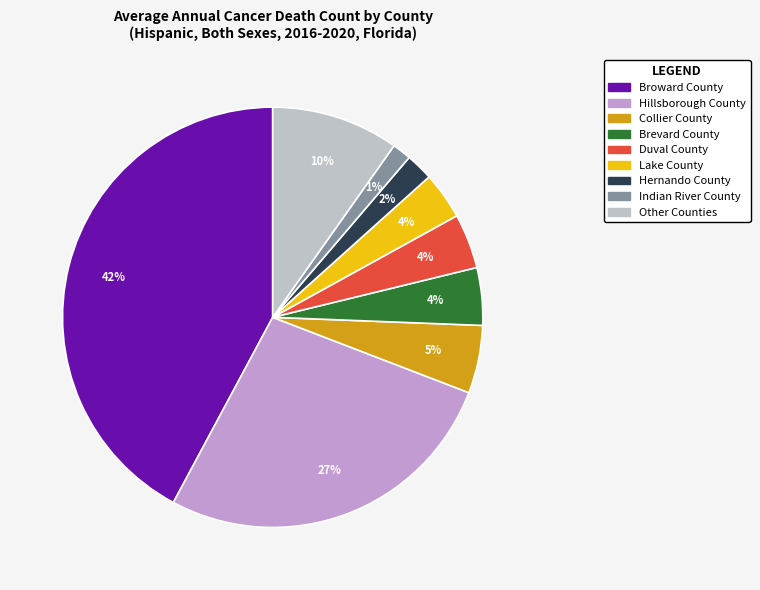

To the nearest percent, what is the difference between the largest and smallest slice percentages?

41%